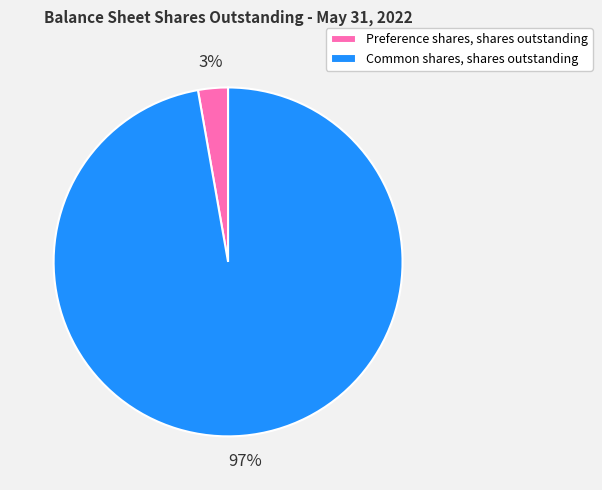

Combined, do Common shares, shares outstanding and Preference shares, shares outstanding account for over 50%?

Yes